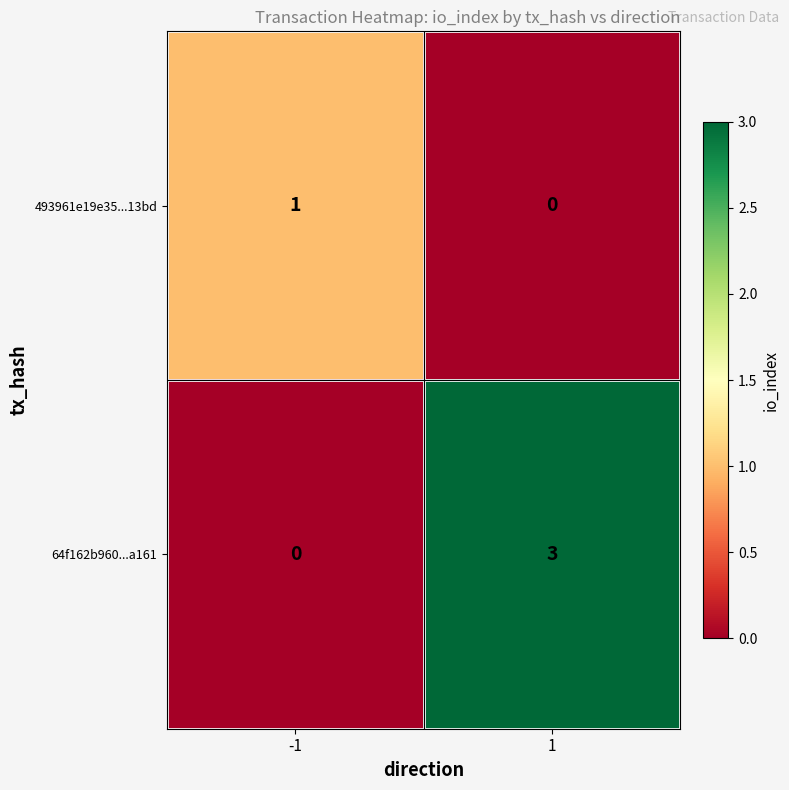

Rank the series by their maximum value, from lowest to highest.

493961e19e35...13bd, 64f162b960...a161